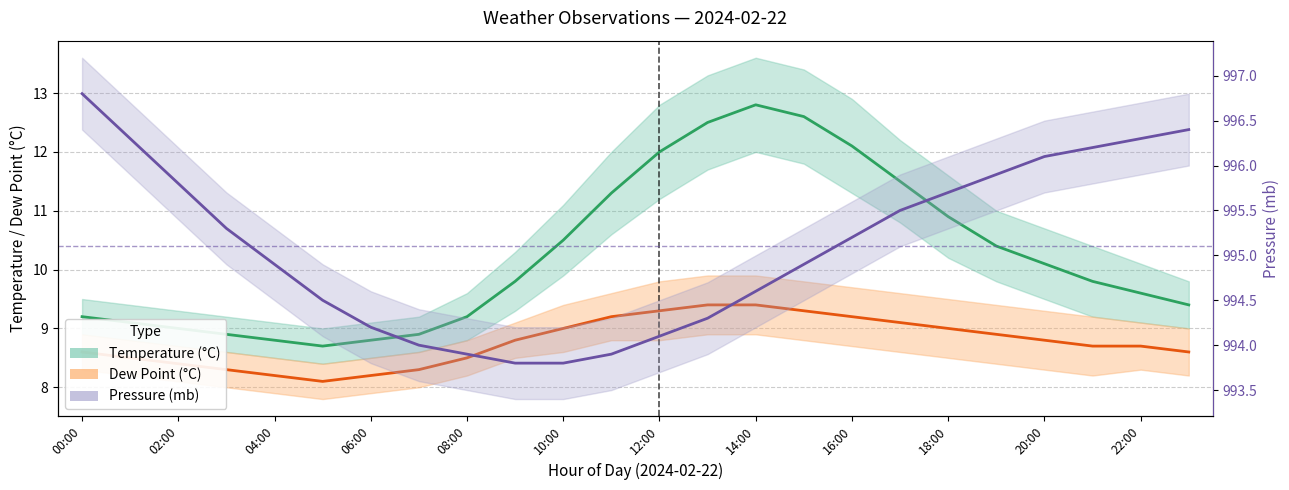

Rank the series at 18:00 from highest to lowest value.

Pressure (mb), Temperature (°C), Dew Point (°C)